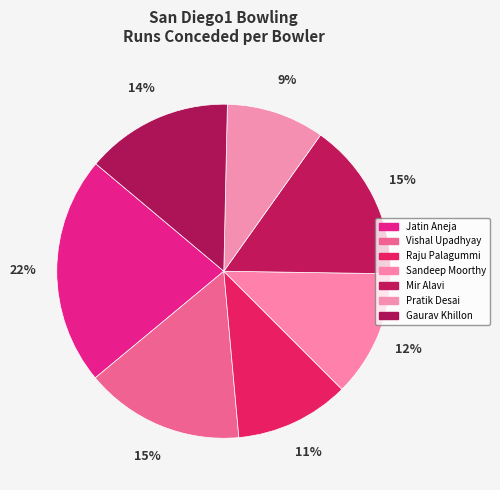

What percentage is the Vishal Upadhyay slice, to the nearest percent?

15%